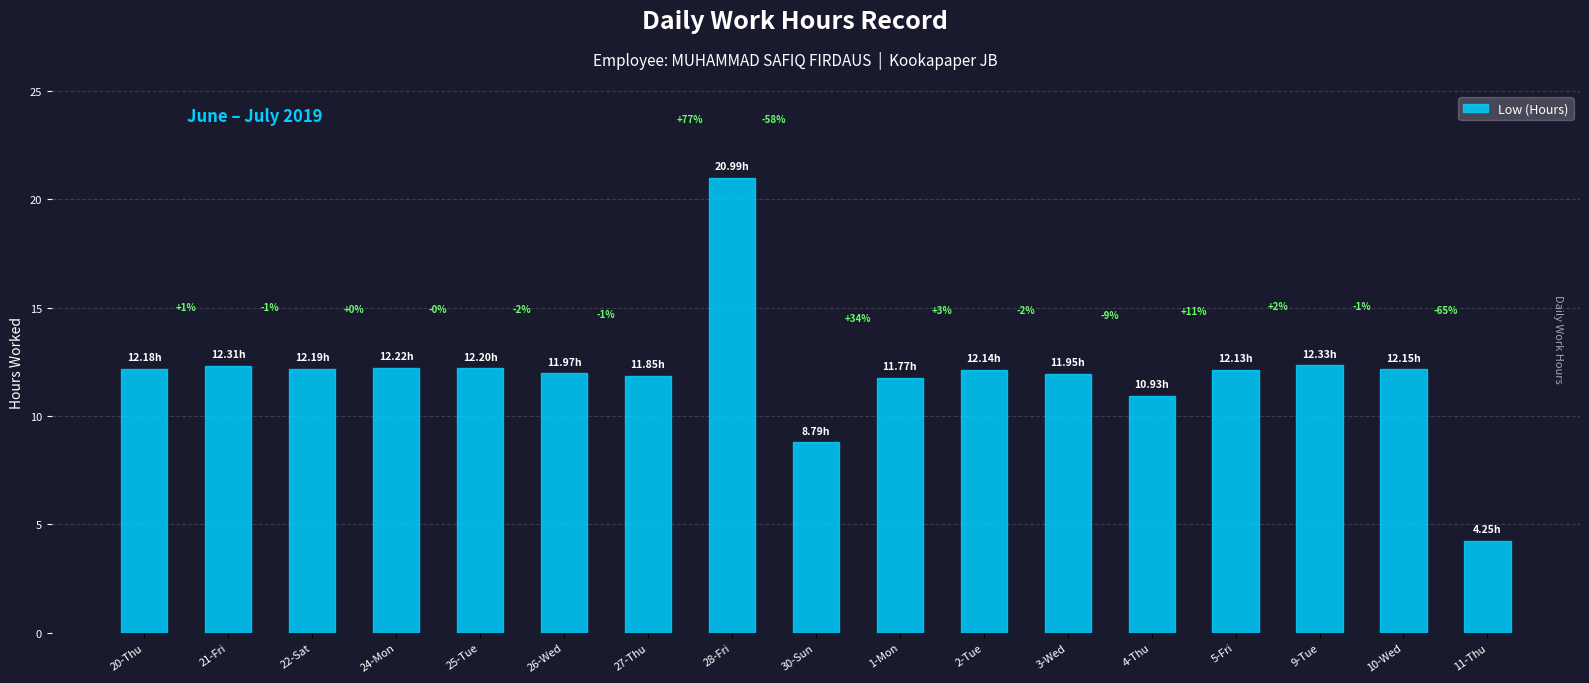

Reading left to right, list all the values displayed in this chart.

12.2	12.3	12.2	12.2	12.2	12.0	11.8	21.0	8.8	11.8	12.1	11.9	10.9	12.1	12.3	12.2	4.2